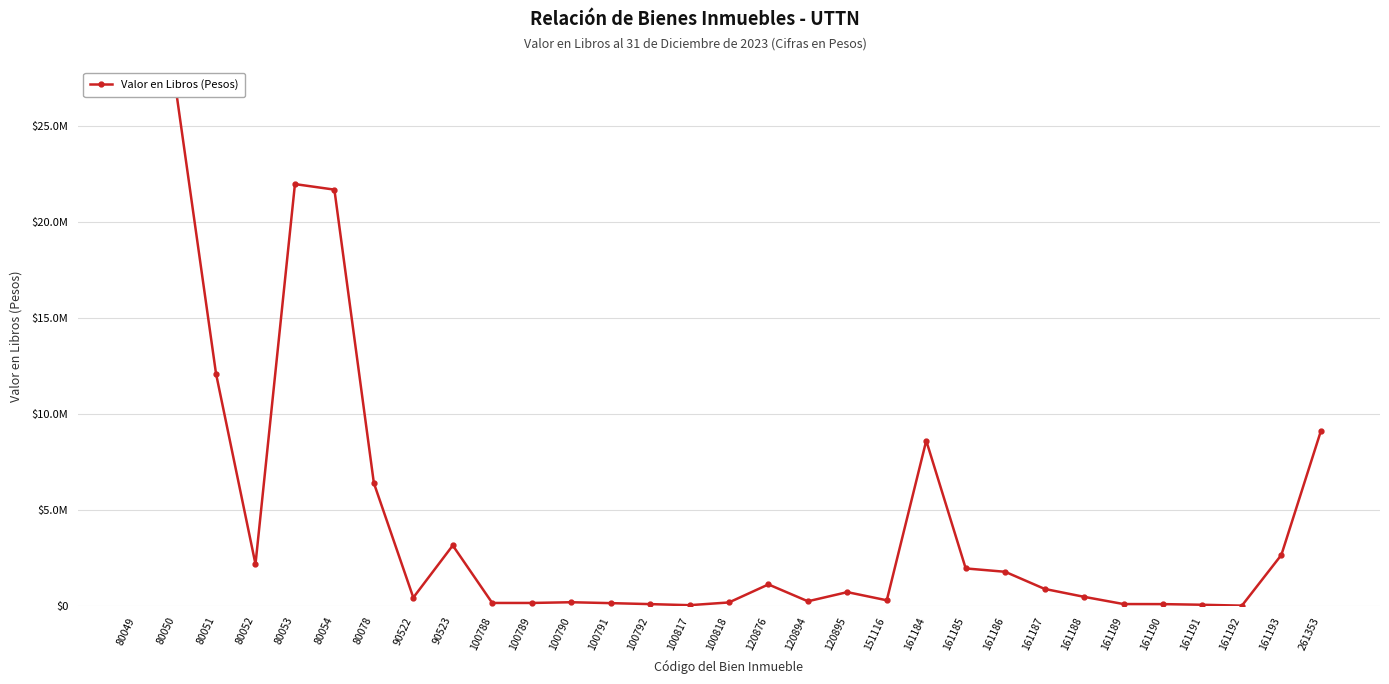

What is the sum of the values at 80078 and 100790?

6611270.7